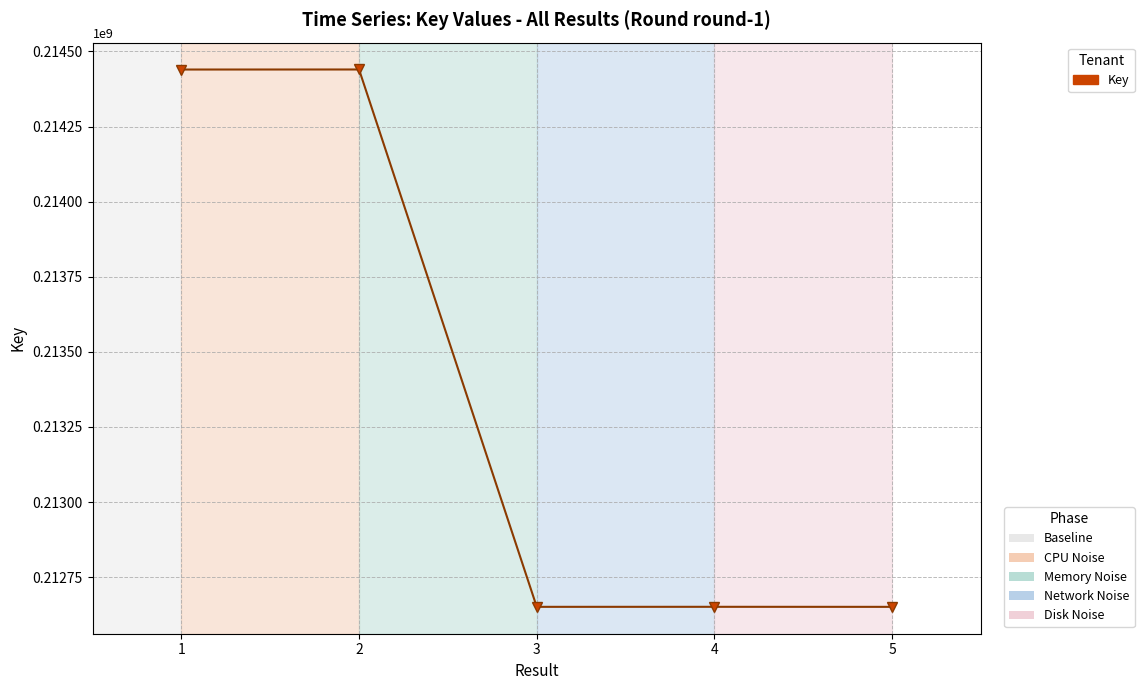

What is the change in value from 2 to 4?

-1788789